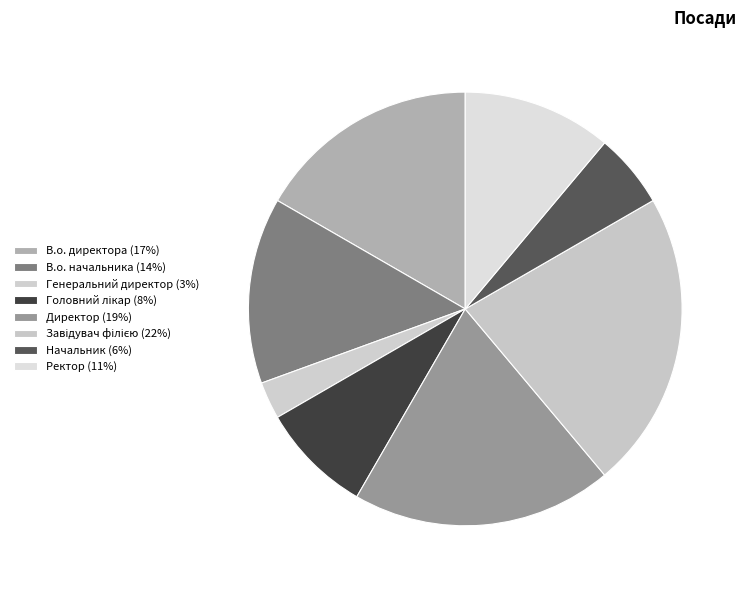

Combined, what portion of the pie is В.о. директора and Головний лікар?

25.0%